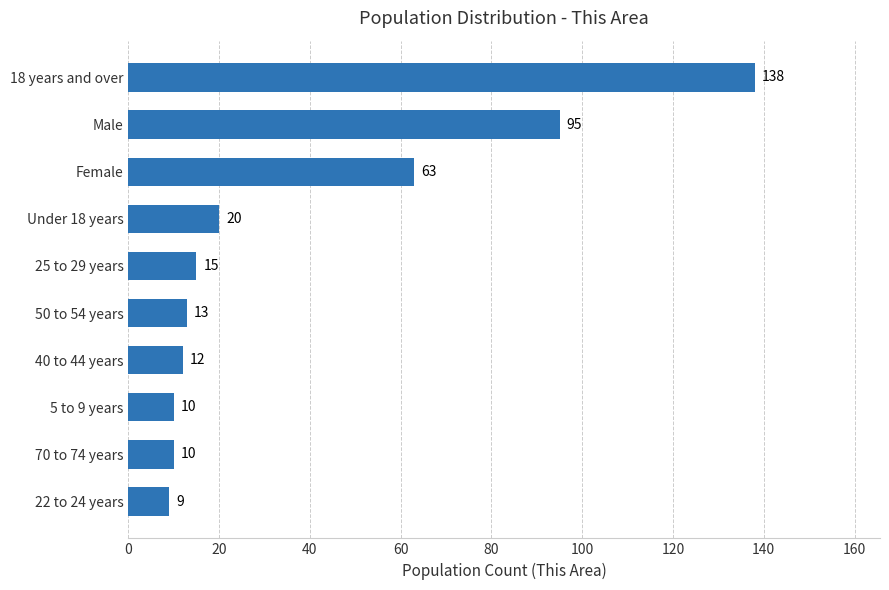

Between 40 to 44 years and Under 18 years, which is larger?

Under 18 years